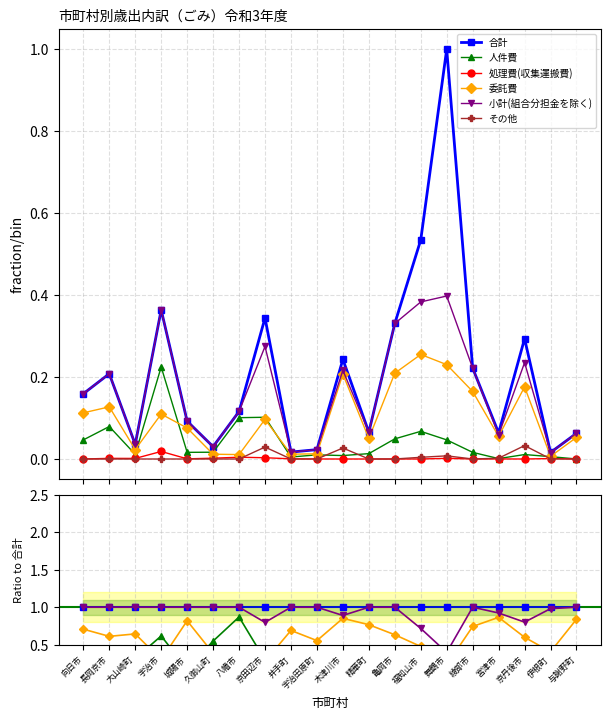

Reading left to right, transcribe all the data shown in this chart.

合計: 向日市=1.0	長岡京市=1.0	大山崎町=1.0	宇治市=1.0	城陽市=1.0	久御山町=1.0	八幡市=1.0	京田辺市=1.0	井手町=1.0	宇治田原町=1.0	木津川市=1.0	精華町=1.0	亀岡市=1.0	福知山市=1.0	舞鶴市=1.0	綾部市=1.0	宮津市=1.0	京丹後市=1.0	伊根町=1.0	与謝野町=1.0
人件費: 向日市=0.3	長岡京市=0.4	大山崎町=0.3	宇治市=0.6	城陽市=0.2	久御山町=0.5	八幡市=0.9	京田辺市=0.3	井手町=0.3	宇治田原町=0.4	木津川市=0.0	精華町=0.2	亀岡市=0.1	福知山市=0.1	舞鶴市=0.0	綾部市=0.1	宮津市=0.0	京丹後市=0.0	伊根町=0.4	与謝野町=0.0
処理費(収集運搬費): 向日市=0.0	長岡京市=0.0	大山崎町=0.0	宇治市=0.1	城陽市=0.0	久御山町=0.1	八幡市=0.0	京田辺市=0.0	井手町=0.0	宇治田原町=0.0	木津川市=0.0	精華町=0.0	亀岡市=0.0	福知山市=0.0	舞鶴市=0.0	綾部市=0.0	宮津市=0.0	京丹後市=0.0	伊根町=0.1	与謝野町=0.0
委託費: 向日市=0.7	長岡京市=0.6	大山崎町=0.6	宇治市=0.3	城陽市=0.8	久御山町=0.4	八幡市=0.1	京田辺市=0.3	井手町=0.7	宇治田原町=0.6	木津川市=0.9	精華町=0.8	亀岡市=0.6	福知山市=0.5	舞鶴市=0.2	綾部市=0.7	宮津市=0.9	京丹後市=0.6	伊根町=0.4	与謝野町=0.8
小計(組合分担金を除く): 向日市=1.0	長岡京市=1.0	大山崎町=1.0	宇治市=1.0	城陽市=1.0	久御山町=1.0	八幡市=1.0	京田辺市=0.8	井手町=1.0	宇治田原町=1.0	木津川市=0.9	精華町=1.0	亀岡市=1.0	福知山市=0.7	舞鶴市=0.4	綾部市=1.0	宮津市=0.9	京丹後市=0.8	伊根町=1.0	与謝野町=1.0
その他: 向日市=0.0	長岡京市=0.0	大山崎町=0.0	宇治市=0.0	城陽市=0.0	久御山町=0.0	八幡市=0.0	京田辺市=0.1	井手町=0.0	宇治田原町=0.0	木津川市=0.1	精華町=0.0	亀岡市=0.0	福知山市=0.0	舞鶴市=0.0	綾部市=0.0	宮津市=0.0	京丹後市=0.1	伊根町=0.0	与謝野町=0.0